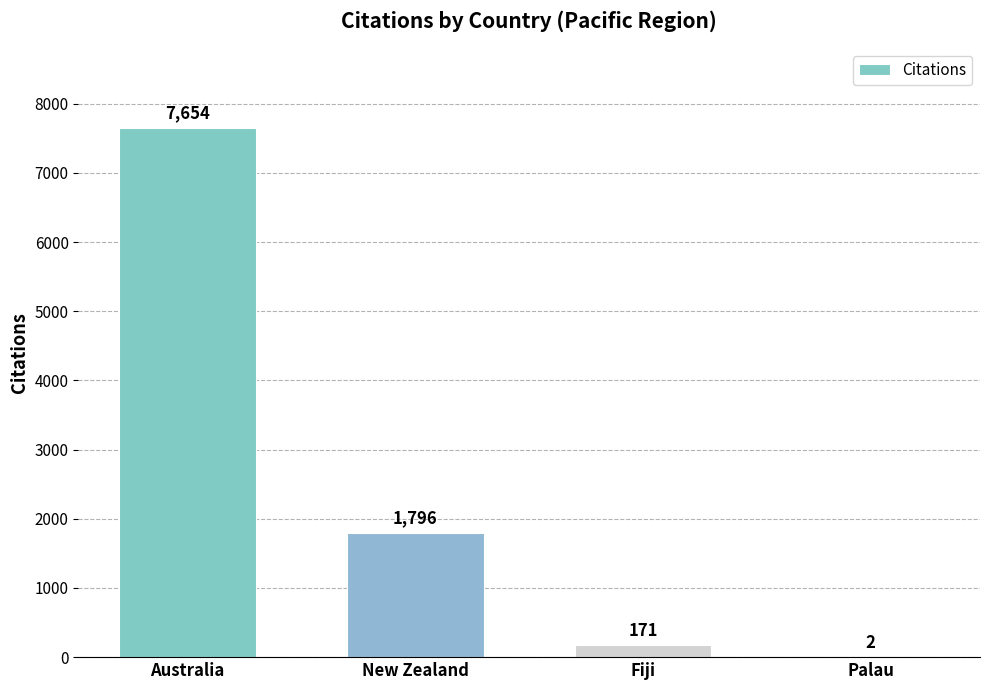

What is the change in value from Fiji to Palau?

-169